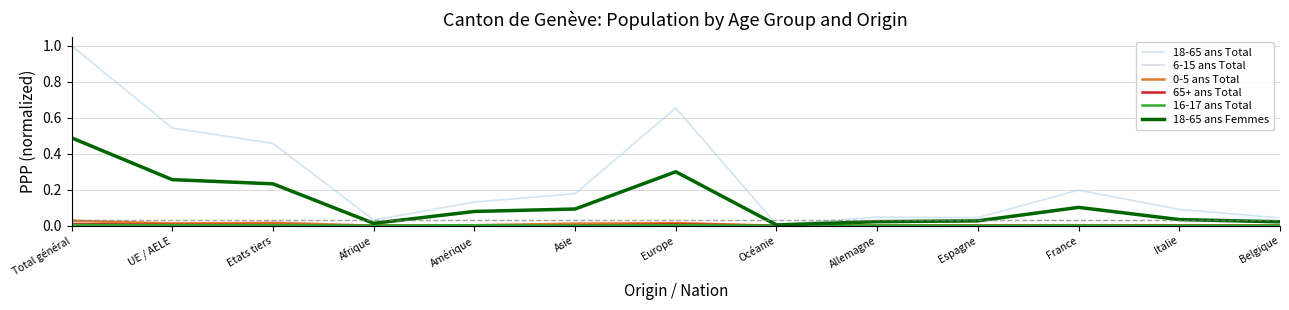

Does the chart have visible grid lines?

Yes